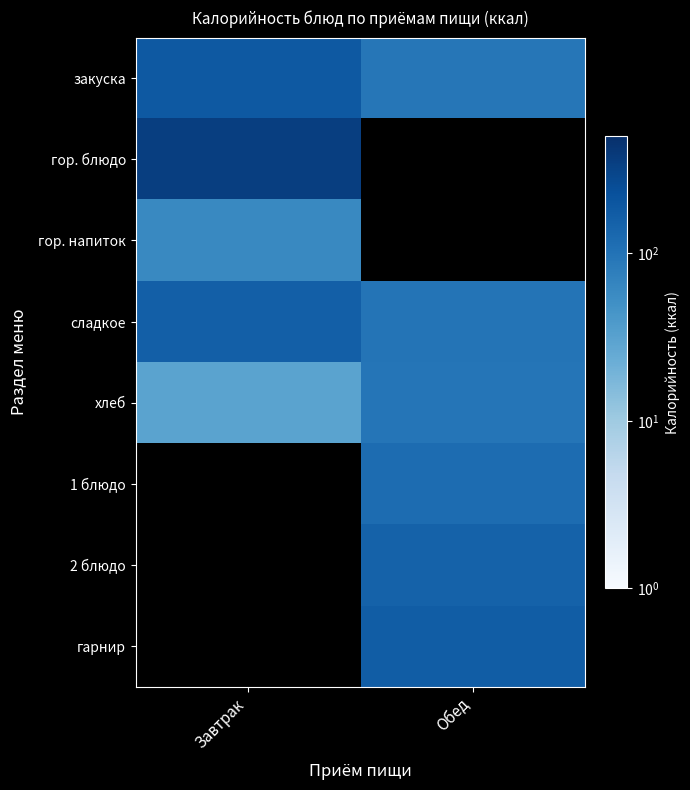

List the labels in order of закуска value, largest first.

Завтрак, Обед